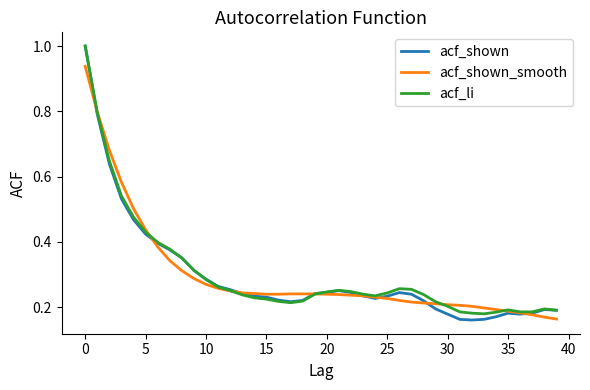

Which series has the widest spread of values?

acf_shown